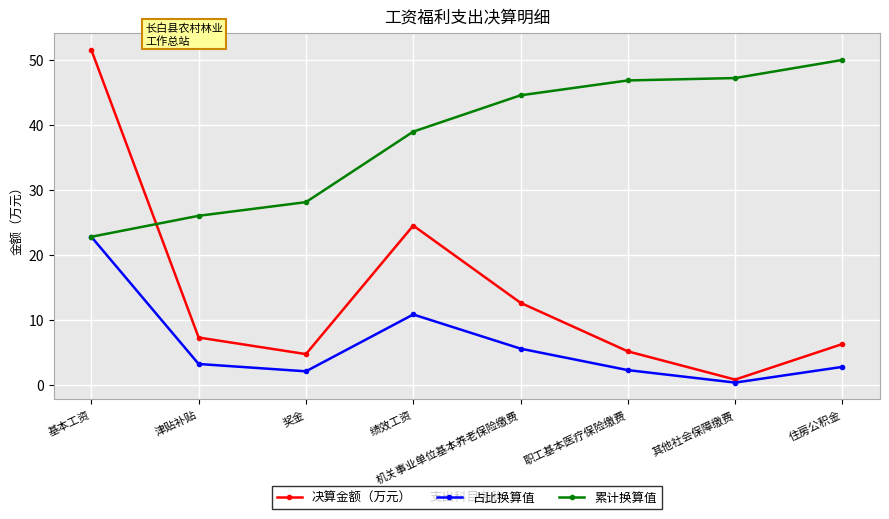

What is the total value across all series at 基本工资?

97.1